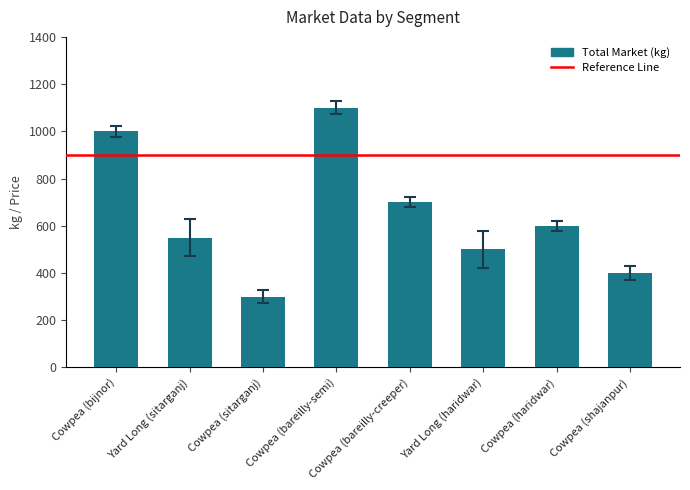

What is the value of the 7th bar from the left?

600